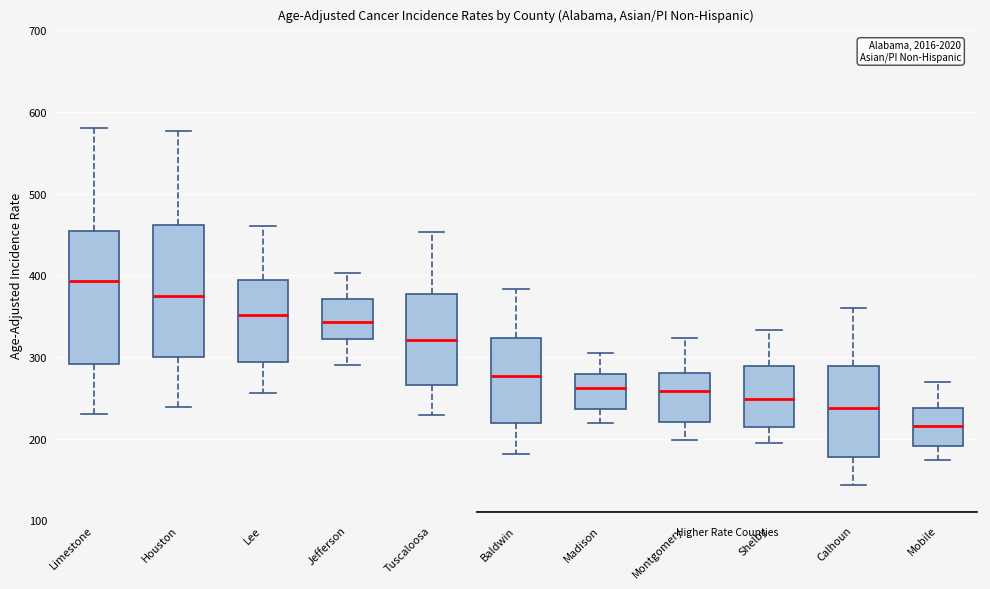

Reading left to right, transcribe this box plot: for each box, give where its median line is, the range the box spans, and where its two whiskers end, as read against the y-axis. The values are not printed on the chart, so give them approximately, as read against the axis.

Limestone: median 390, box 290 to 450, whiskers 230 to 580
Houston: median 370, box 300 to 460, whiskers 240 to 580
Lee: median 350, box 290 to 390, whiskers 260 to 460
Jefferson: median 340, box 320 to 370, whiskers 290 to 400
Tuscaloosa: median 320, box 270 to 380, whiskers 230 to 450
Baldwin: median 280, box 220 to 320, whiskers 180 to 380
Madison: median 260, box 240 to 280, whiskers 220 to 300
Montgomery: median 260, box 220 to 280, whiskers 200 to 320
Shelby: median 250, box 210 to 290, whiskers 190 to 330
Calhoun: median 240, box 180 to 290, whiskers 140 to 360
Mobile: median 220, box 190 to 240, whiskers 170 to 270